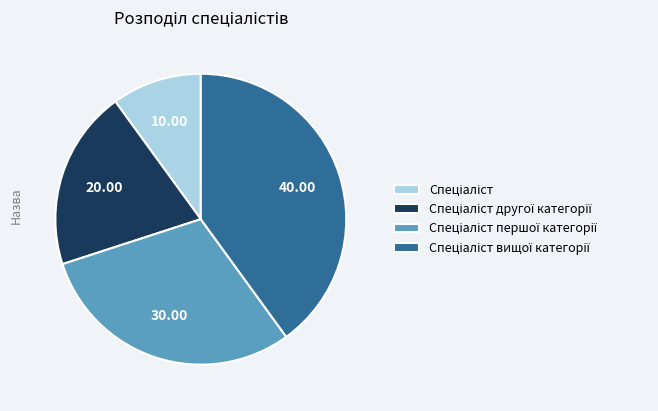

Is there any slice that represents more than half of the pie?

No